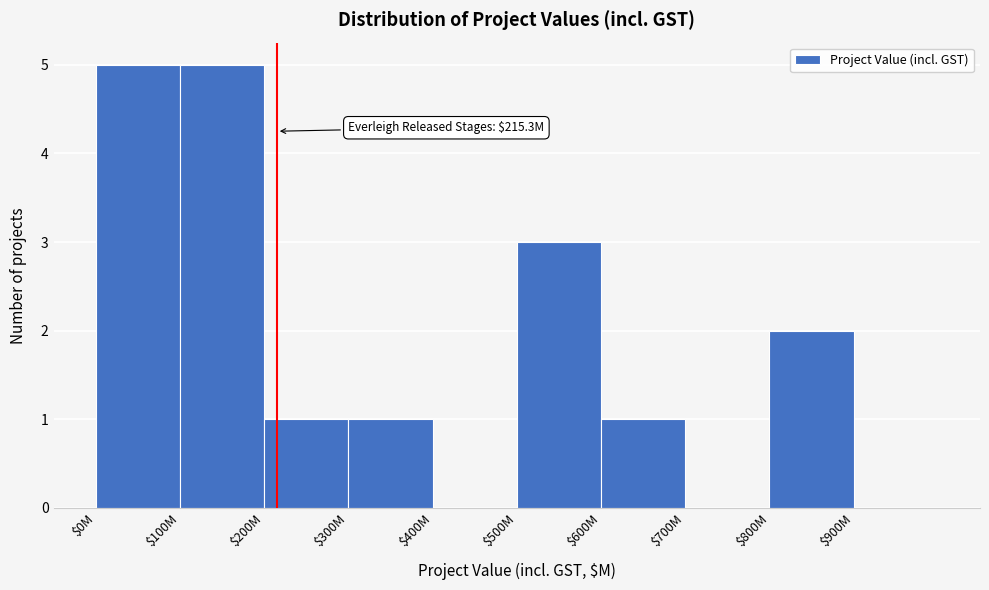

What is the sum of all values?

18